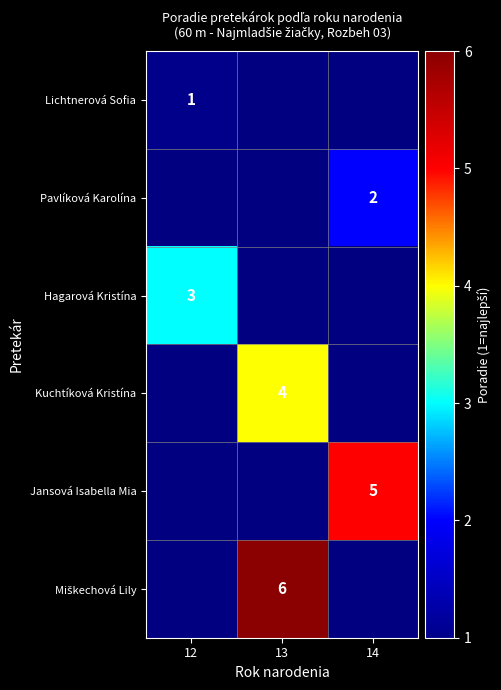

Which has a higher value, 13 or 12?

12